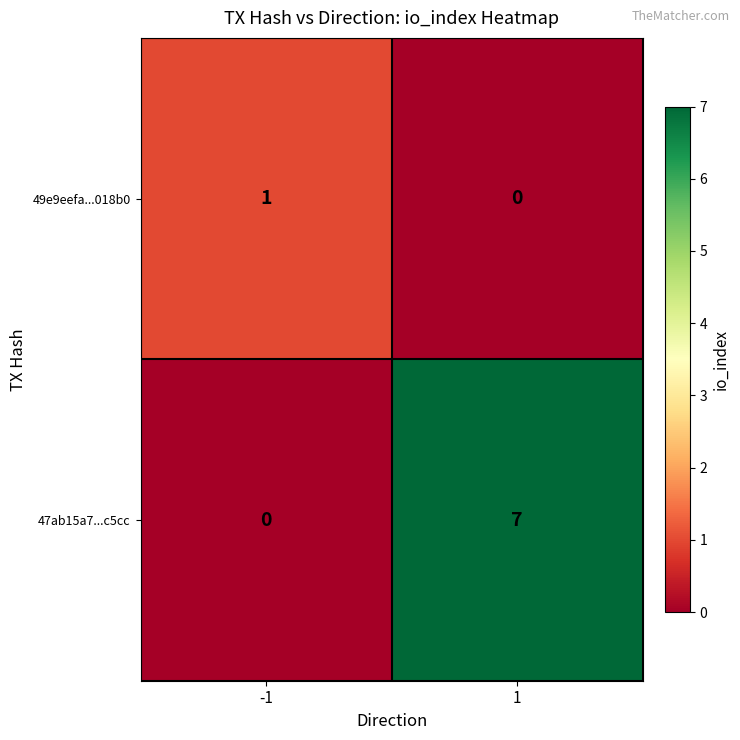

Which series has the widest spread of values?

47ab15a7...c5cc